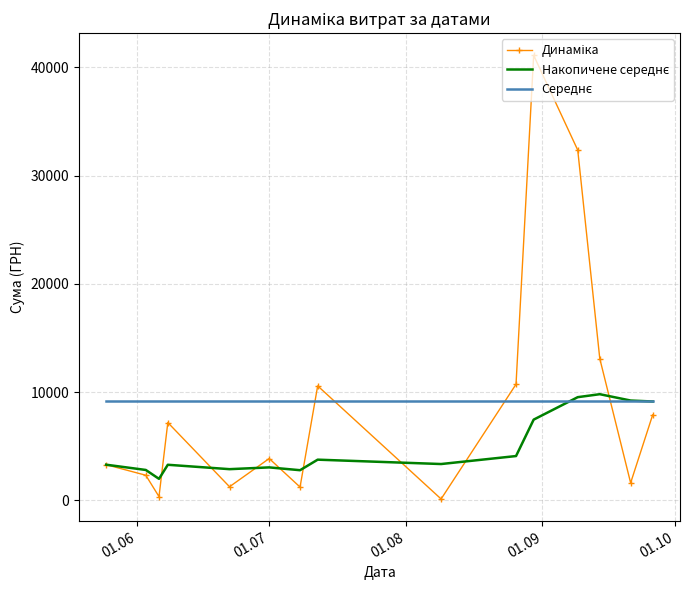

How many lines are shown in the chart?

3